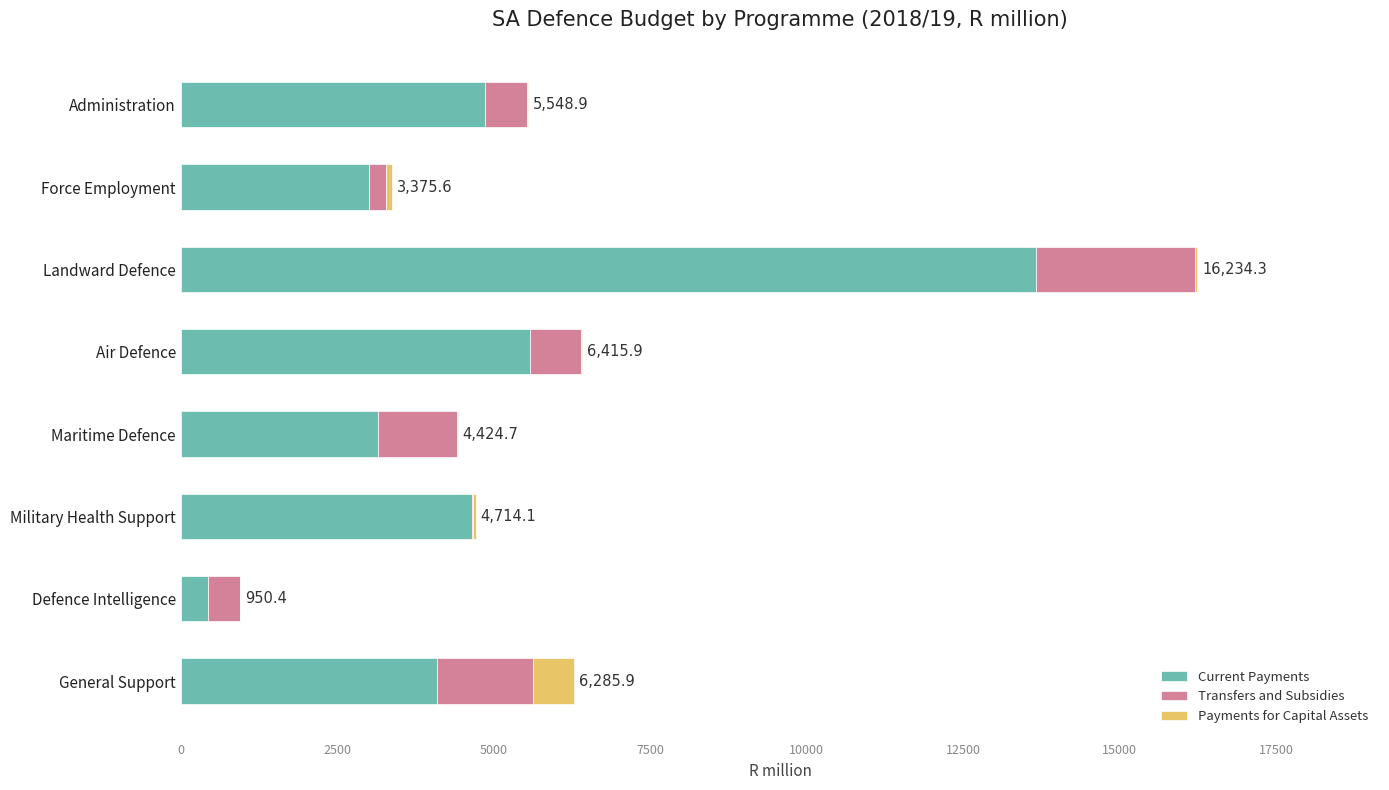

At which category is the sum across all series the highest?

Landward Defence